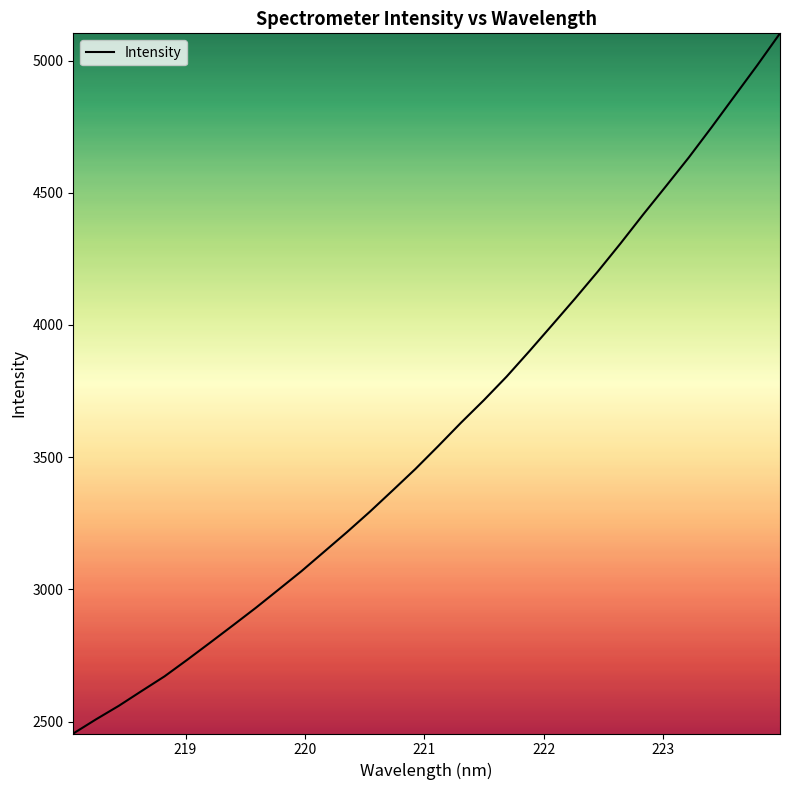

What is the greatest value displayed?

5103.1